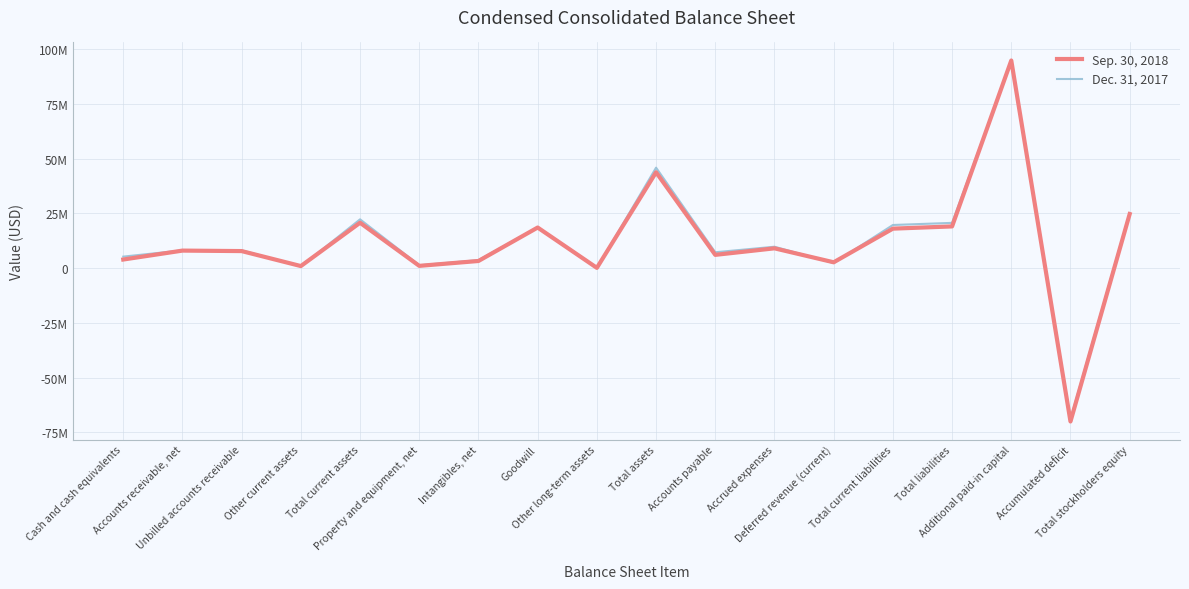

Does the chart display data point markers on the line(s)?

No